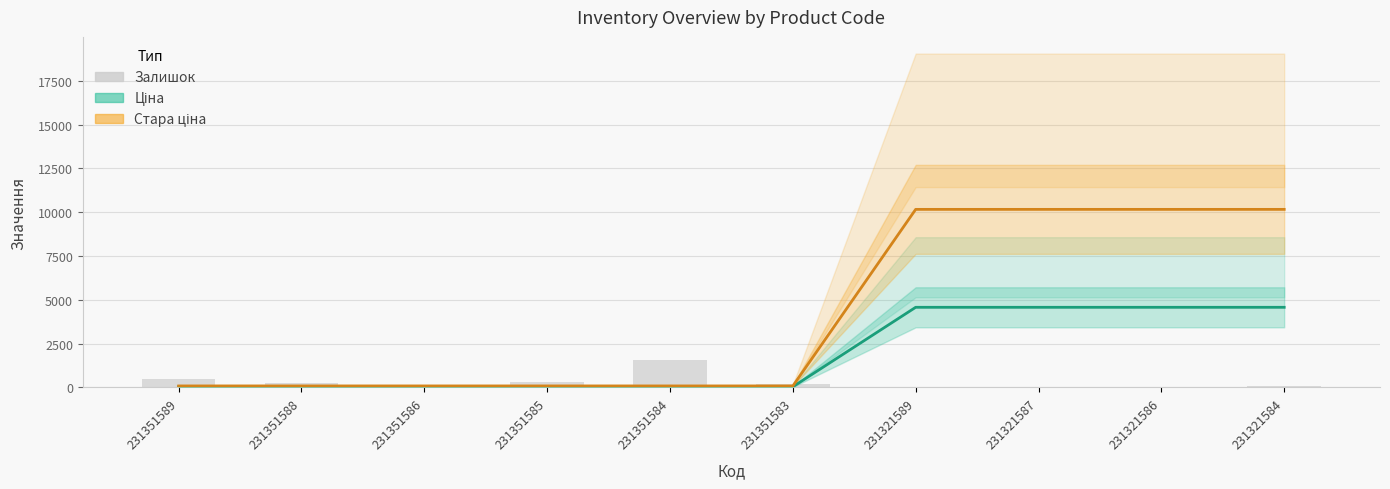

Which has a higher value, 231351585 or 231351588?

231351585